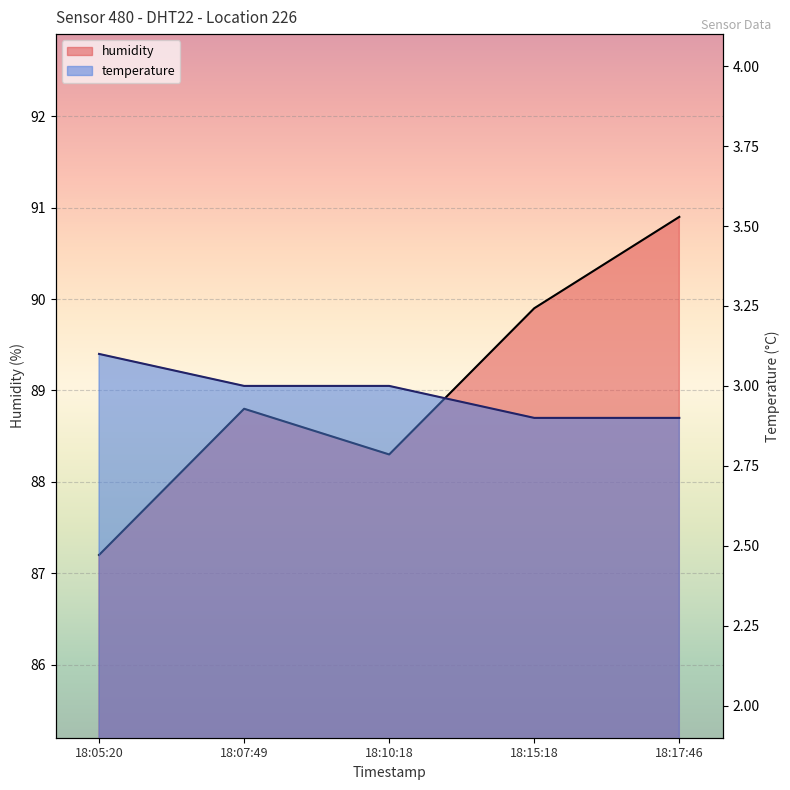

What is the minimum value shown in the chart?

2.9